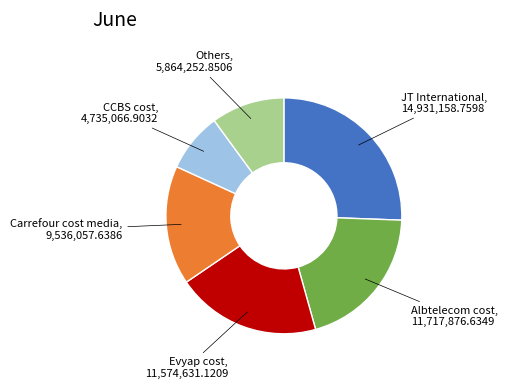

Is there a majority slice in this chart?

No